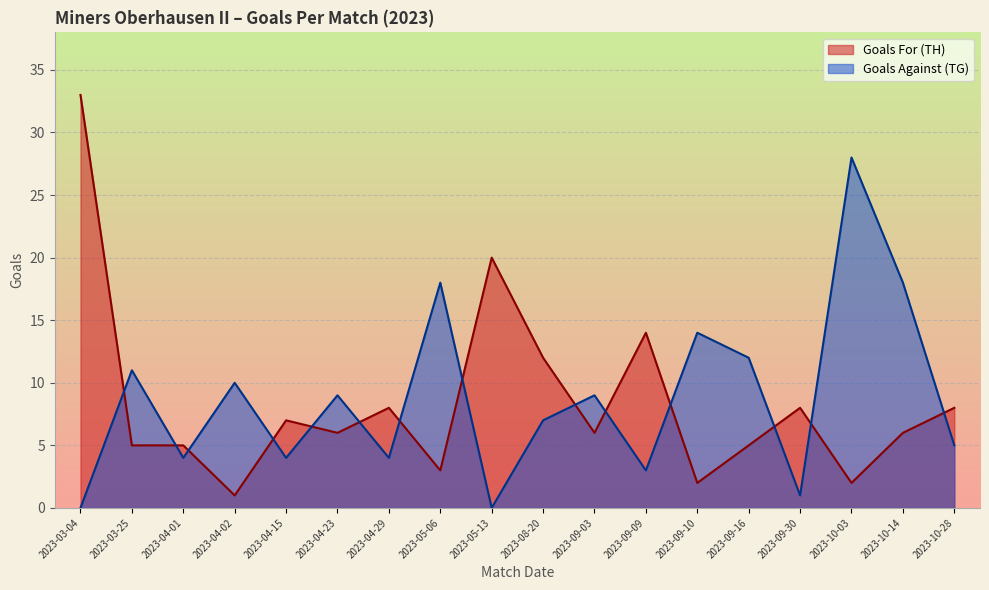

What is the sum of the Goals For (TH) values at 2023-09-30 and 2023-04-29?

16